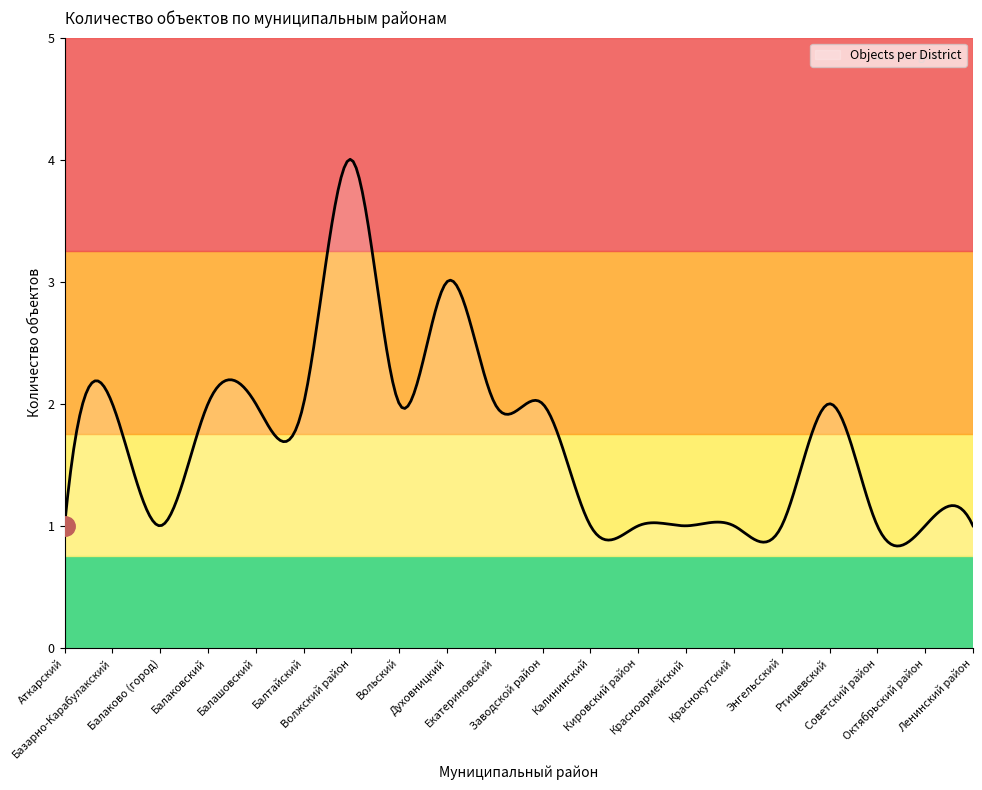

What is the difference between the maximum and minimum values?

3.2